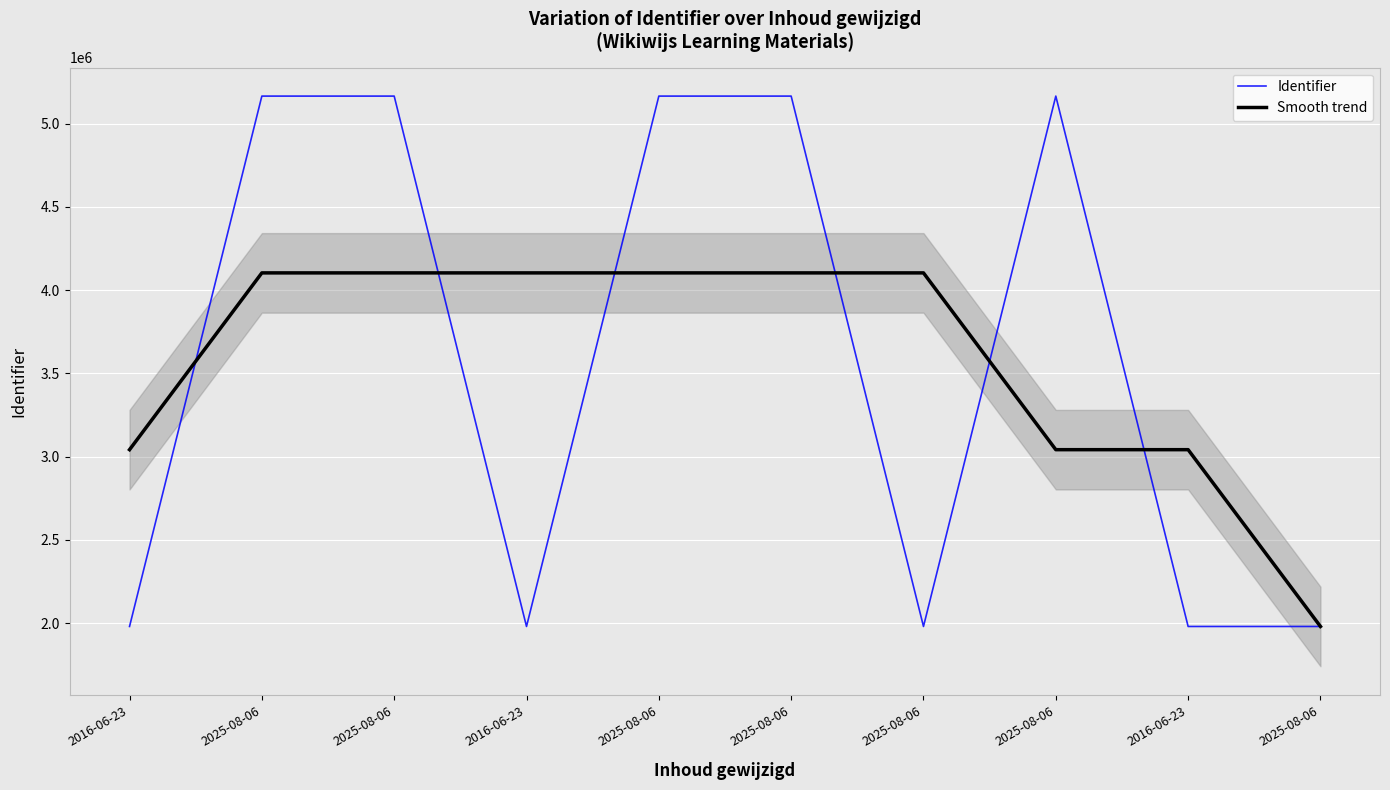

Reading right to left, extract all data points from this chart.

Identifier: 2025-08-06=1979269	2016-06-23=1979267	2025-08-06=5165530	2025-08-06=1979266	2025-08-06=5165528	2025-08-06=5165525	2016-06-23=1979264	2025-08-06=5165523	2025-08-06=5165521	2016-06-23=1979263
Smooth trend: 2025-08-06=1979268	2016-06-23=3041355	2025-08-06=3041354	2025-08-06=4103441	2025-08-06=4103439	2025-08-06=4103439	2016-06-23=4103437	2025-08-06=4103436	2025-08-06=4103435	2016-06-23=3041349